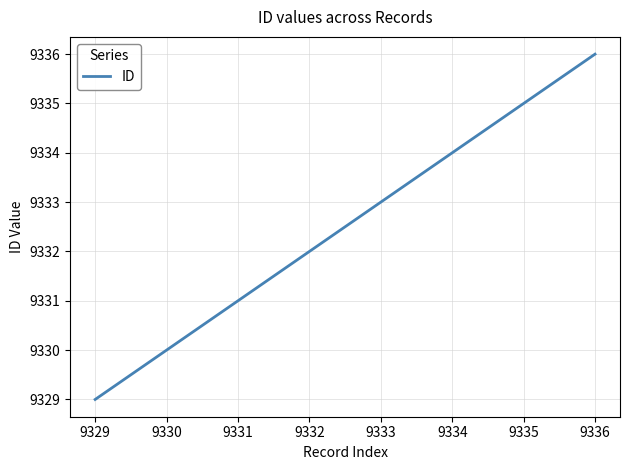

What is the difference between the maximum and minimum values?

7